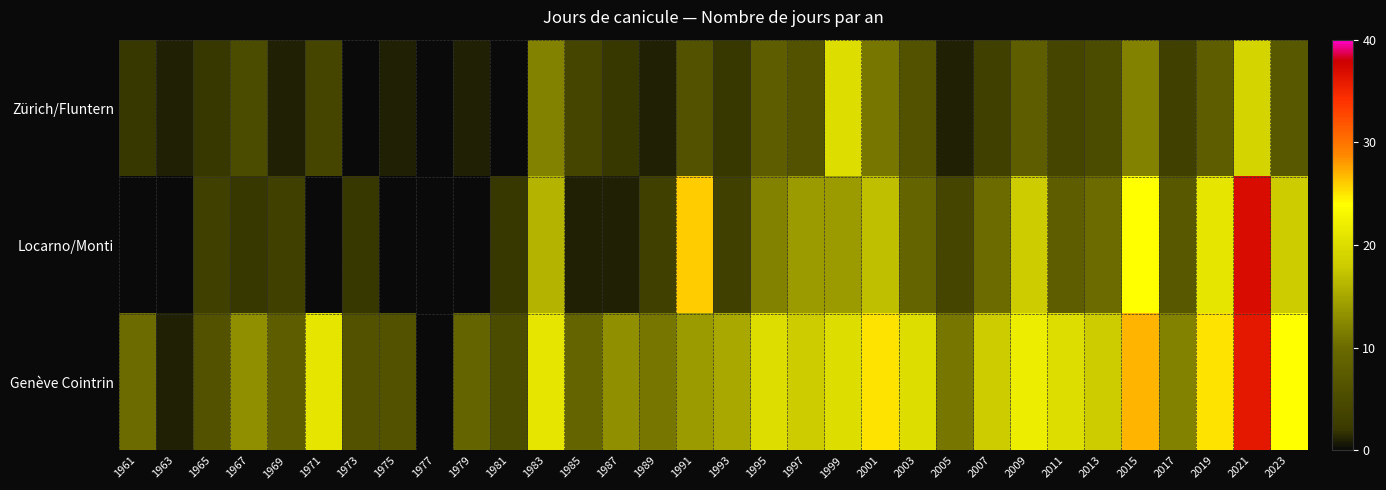

Which category has the lowest value across all series?

1973